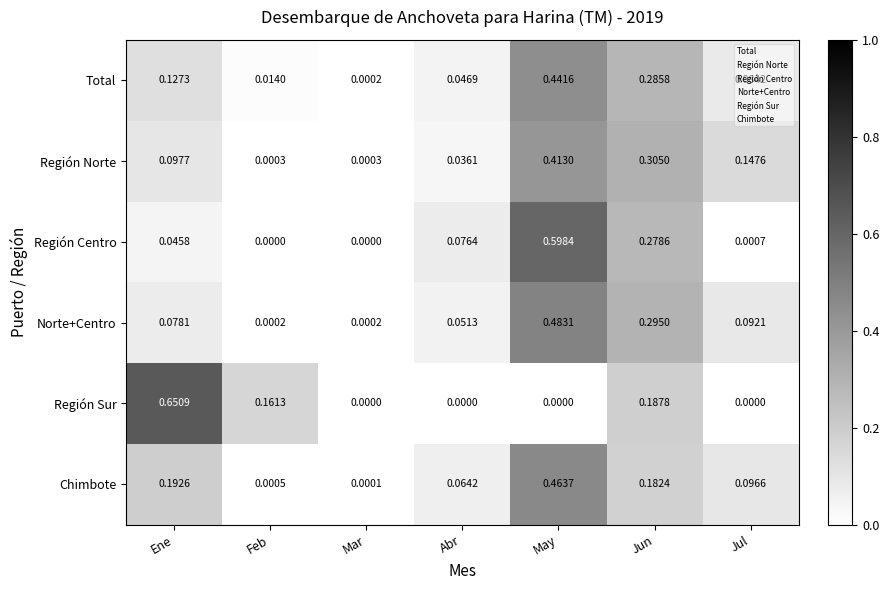

At which label is Chimbote closest to 0?

Mar